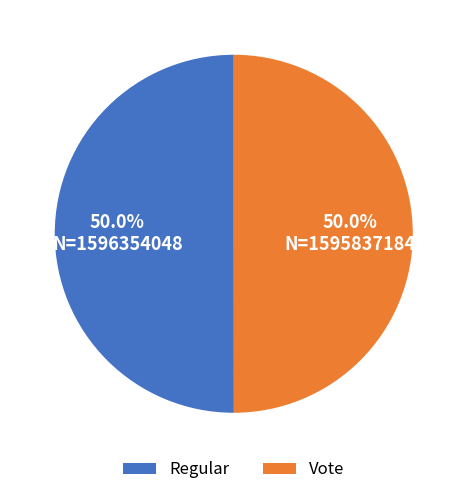

To the nearest percent, what portion does Regular represent?

50%